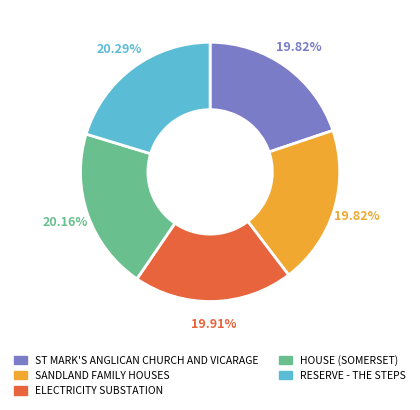

Does ST MARK'S ANGLICAN CHURCH AND VICARAGE represent more than half of the total?

No